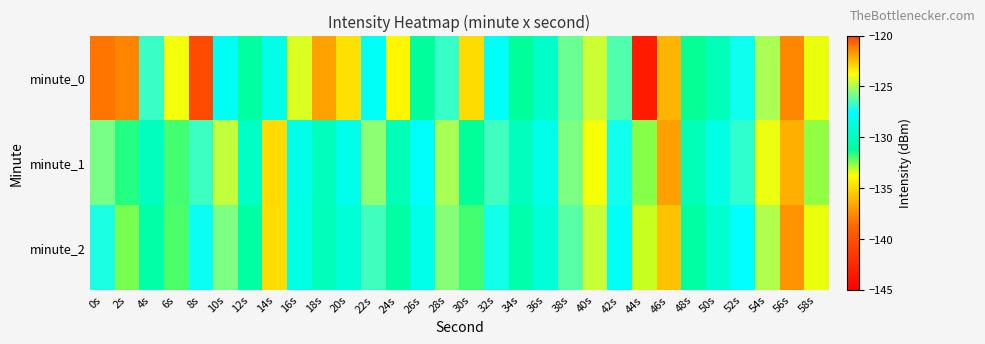

What is the spread (max minus min) of values at 24s?

3.9